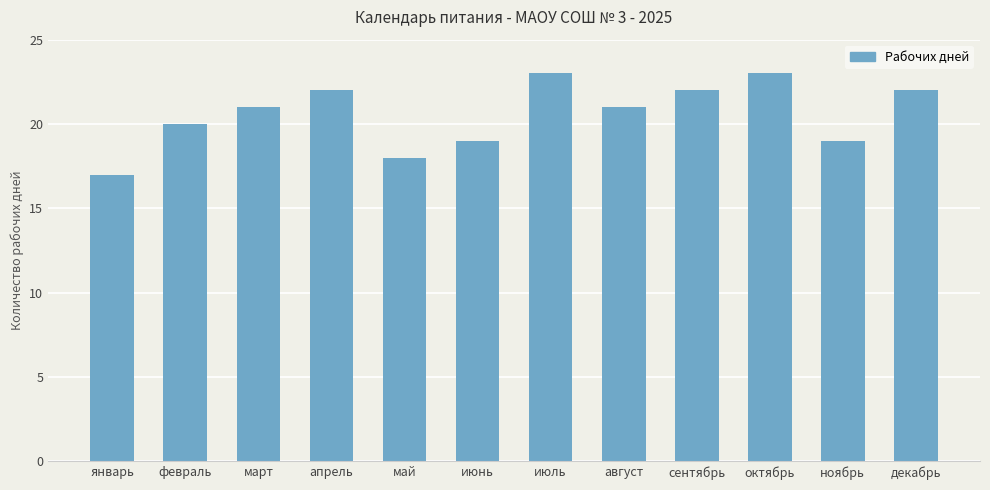

The chart shows a value of 20 at февраль. True or false?

True